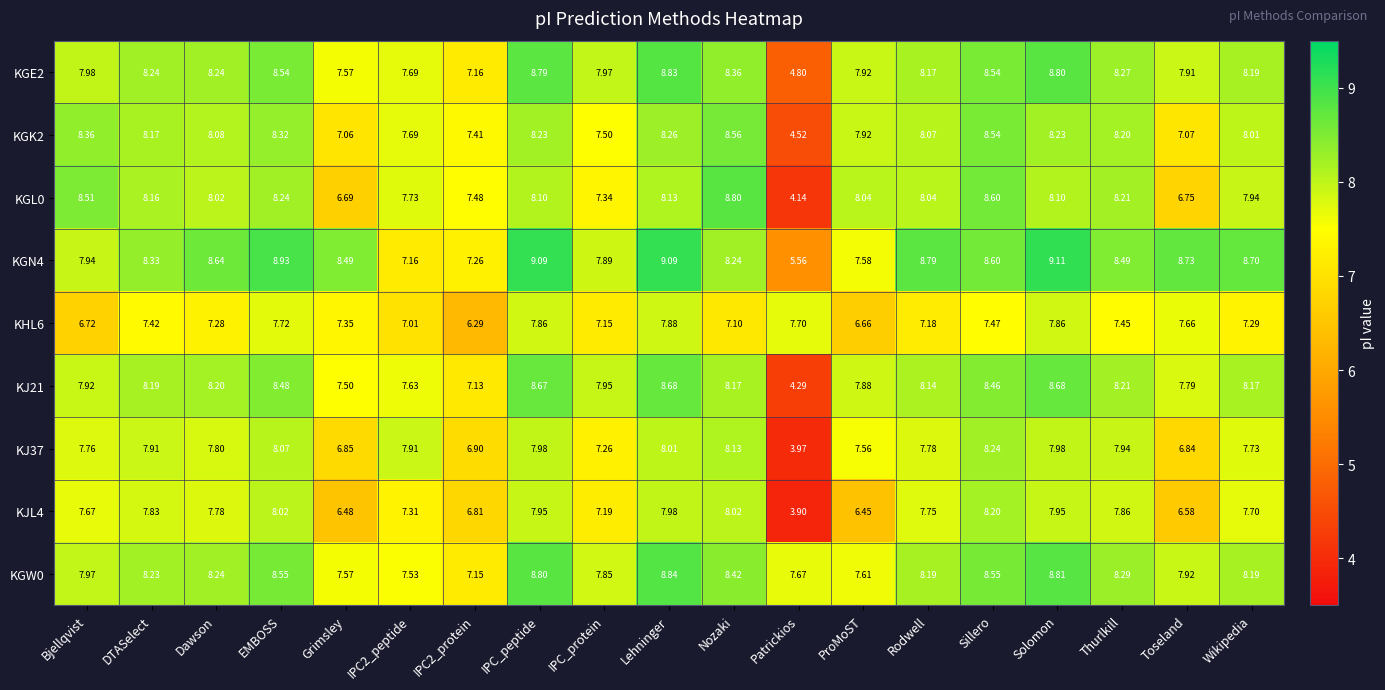

Is the value of KGK2 at Bjellqvist greater than the value of KJ21 at Grimsley?

Yes